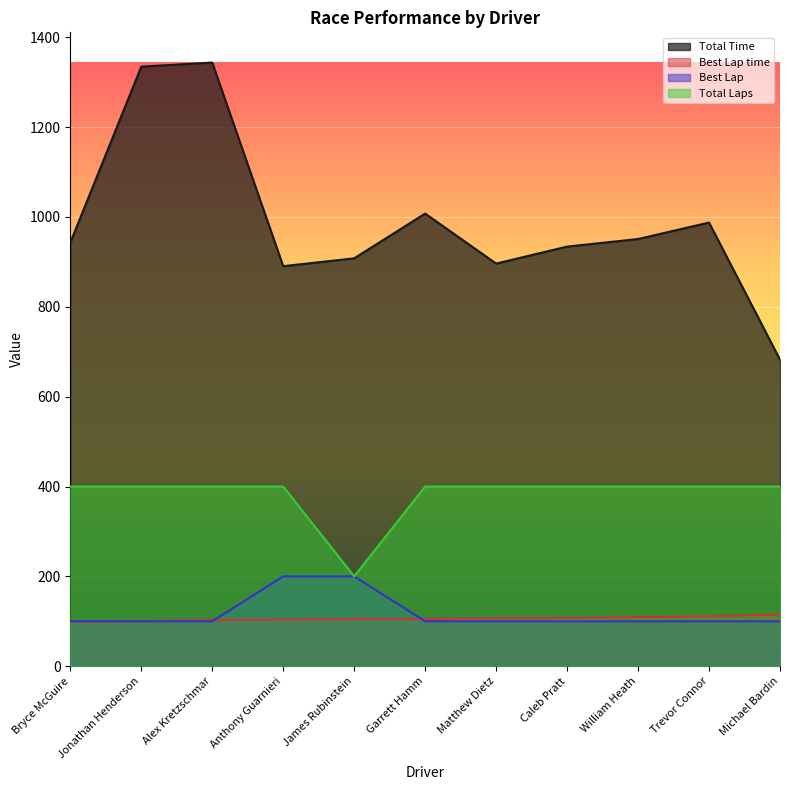

What is the value of the Total Laps point at the 10th from the left?

400.0